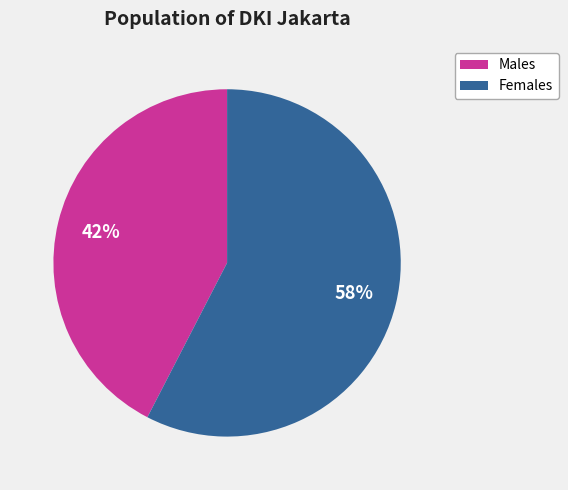

Is there any slice that represents more than half of the pie?

Yes